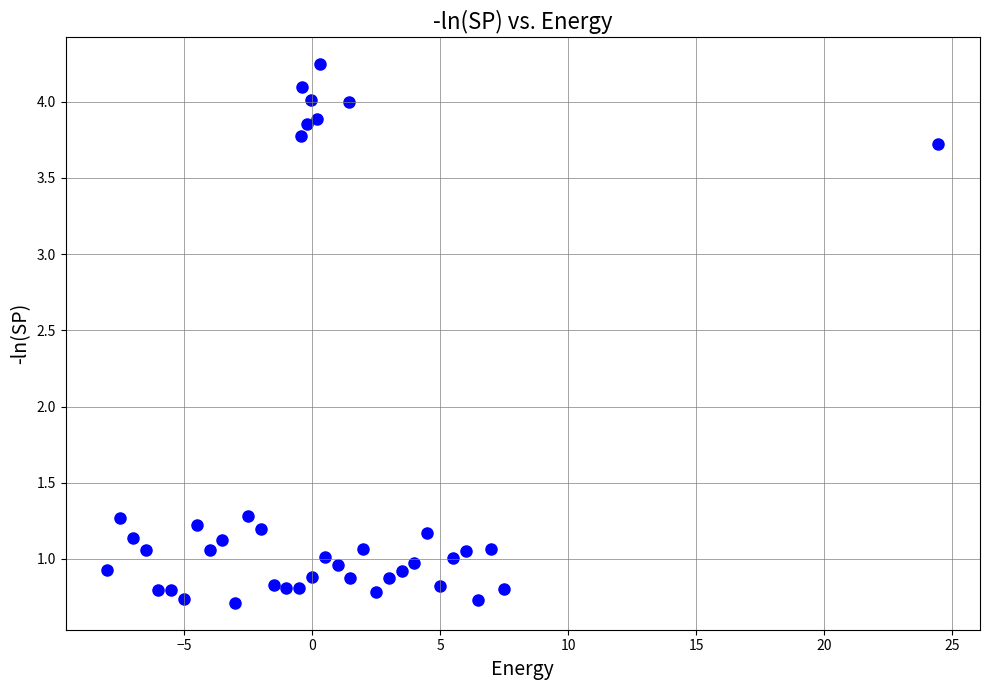

What is the range of Y values (max minus min)?

3.5